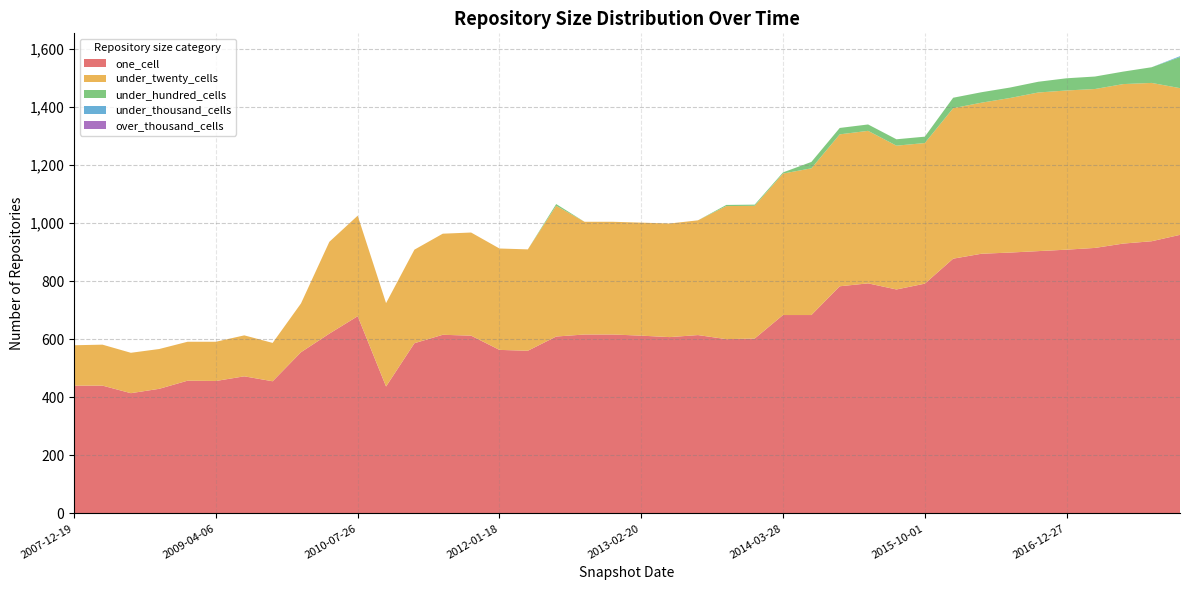

Reading right to left, list all the values displayed in this chart.

one_cell: 959	937	929	914	908	903	898	894	877	791	771	792	782	683	683	602	600	614	607	612	616	616	609	560	563	612	615	586	437	679	619	555	455	472	456	457	429	414	440	440
under_twenty_cells: 505	545	549	547	548	546	532	520	518	484	495	525	523	505	487	457	458	395	391	389	388	388	450	349	349	355	348	322	287	346	316	168	132	141	135	134	137	139	141	139
under_hundred_cells: 107	54	43	43	42	37	36	36	36	22	22	22	22	22	4	4	4	0	0	0	0	0	6	0	0	0	0	0	0	0	0	0	0	0	0	0	0	0	0	0
under_thousand_cells: 3	0	0	0	0	0	0	0	0	0	0	0	0	0	0	0	0	0	0	0	0	0	0	0	0	0	0	0	0	0	0	0	0	0	0	0	0	0	0	0
over_thousand_cells: 0	0	0	0	0	0	0	0	0	0	0	0	0	0	0	0	0	0	0	0	0	0	0	0	0	0	0	0	0	0	0	0	0	0	0	0	0	0	0	0